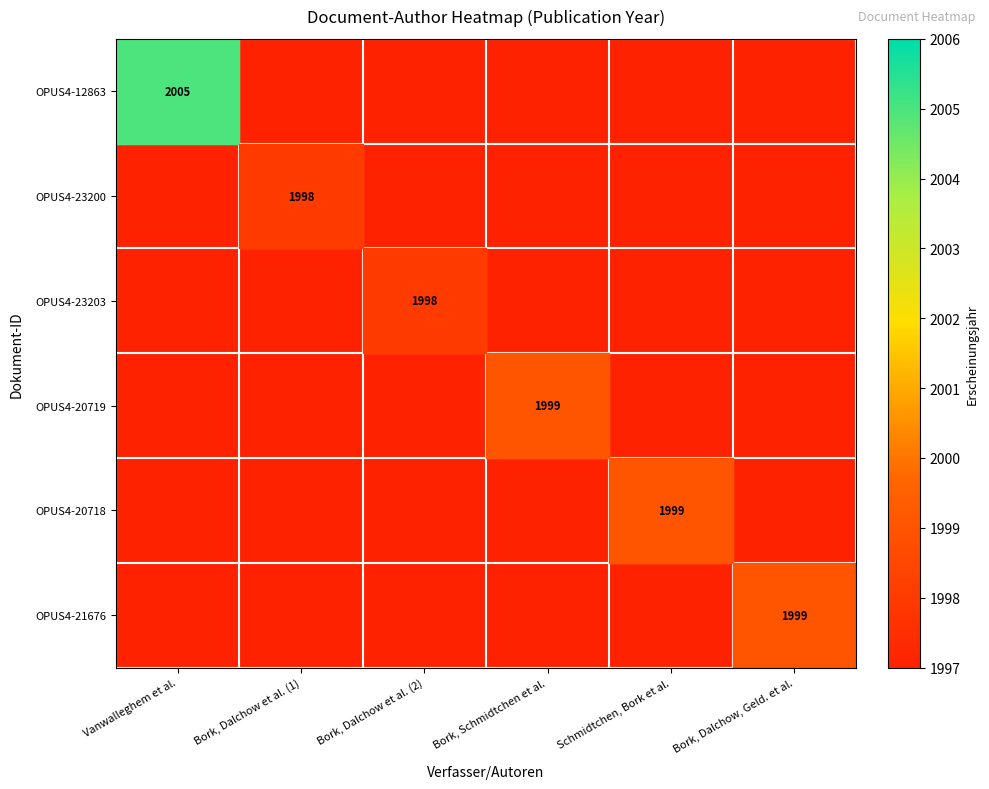

Is it true that OPUS4-23200 equals 2672 at Bork, Dalchow et al. (1)?

False